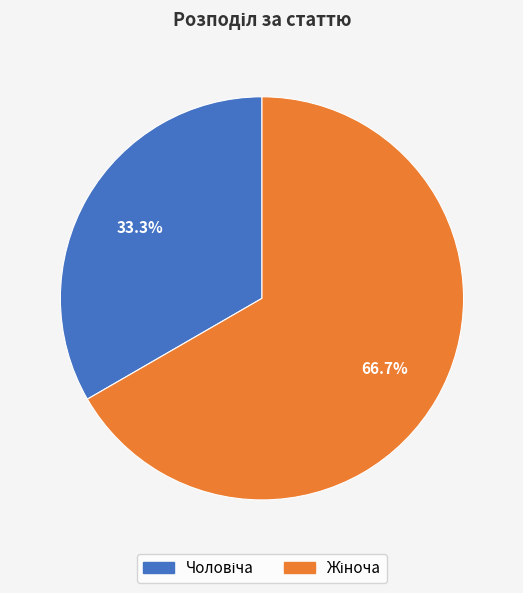

Is there a majority slice in this chart?

Yes